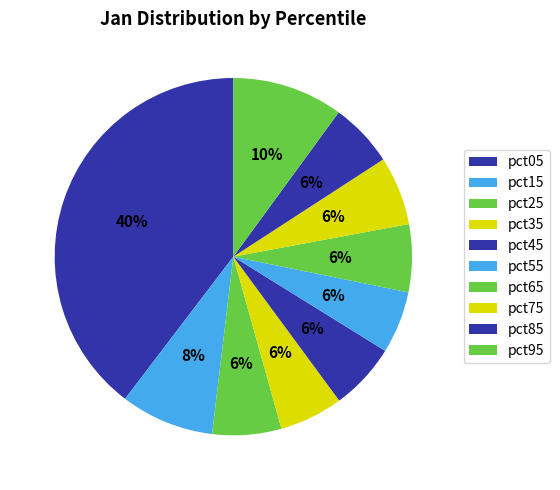

How many slices are in this pie chart?

10